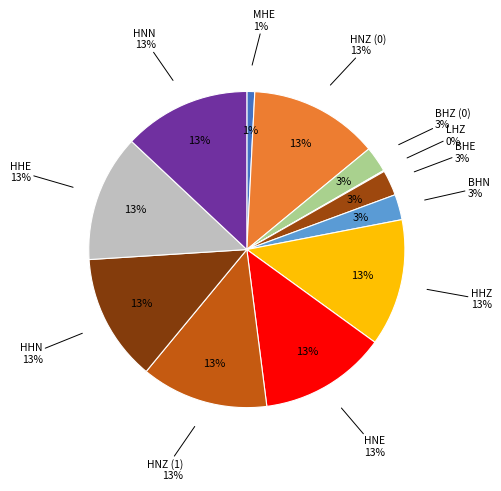

What is the change in value from HNE to HHN?

-712